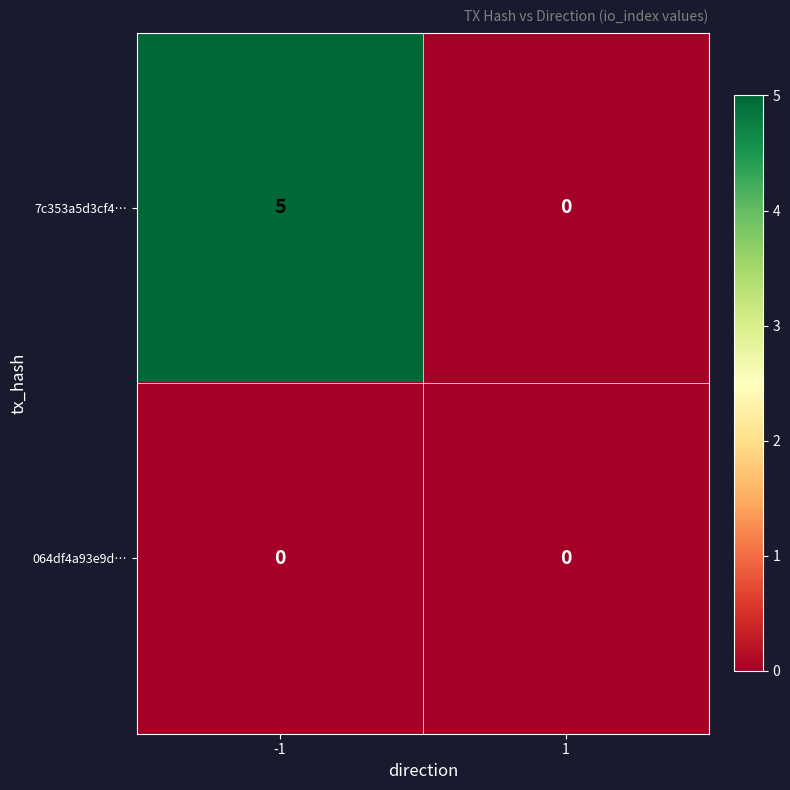

Reading left to right, transcribe all the data shown in this chart.

7c353a5d3cf4…: -1=5	1=0
064df4a93e9d…: -1=0	1=0